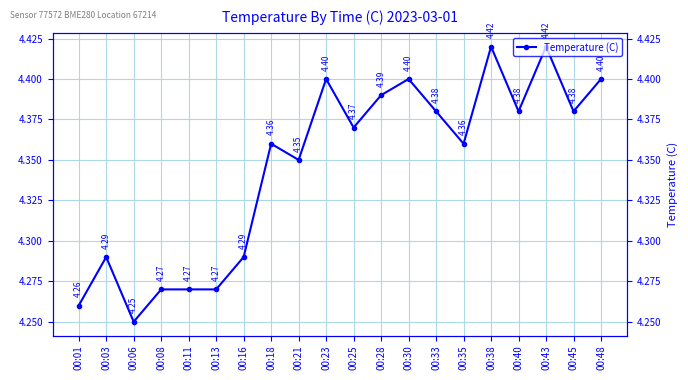

Reading left to right, extract all data points from this chart.

4.3	4.3	4.2	4.3	4.3	4.3	4.3	4.4	4.3	4.4	4.4	4.4	4.4	4.4	4.4	4.4	4.4	4.4	4.4	4.4